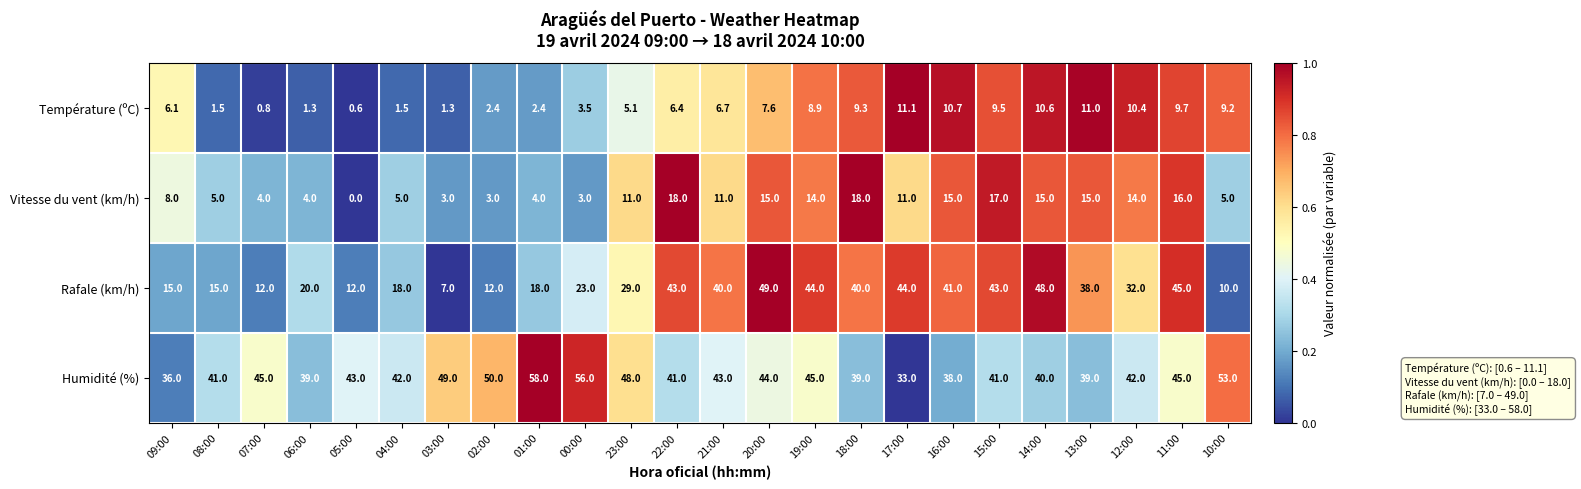

How many categories are shown in the chart?

24